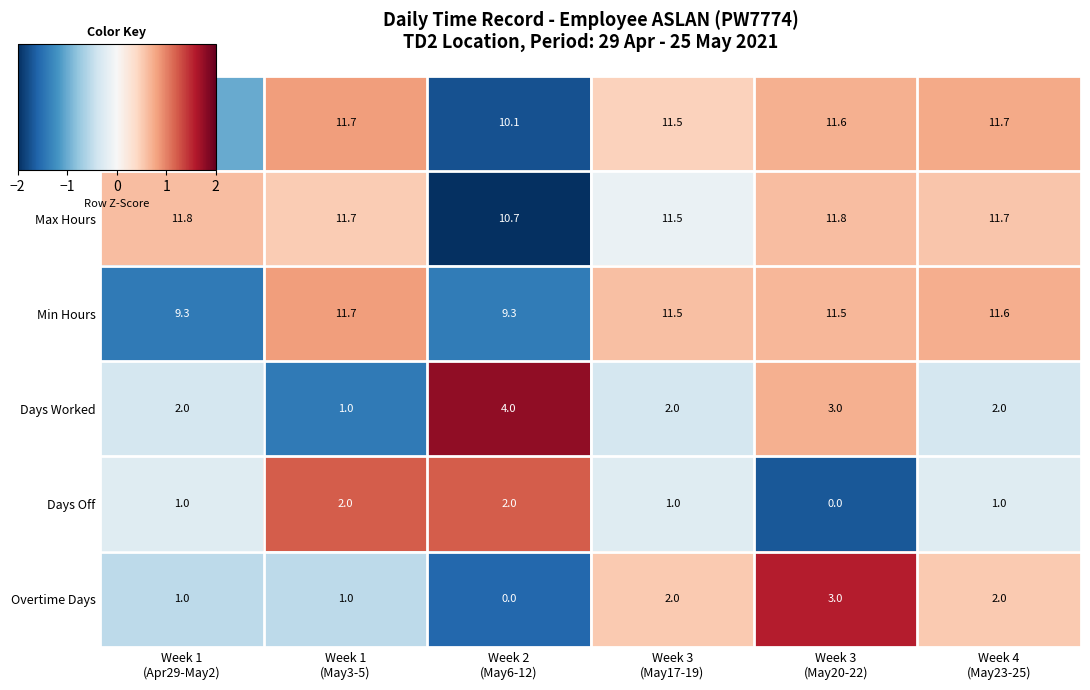

Which series has the largest total across all categories?

Max Hours